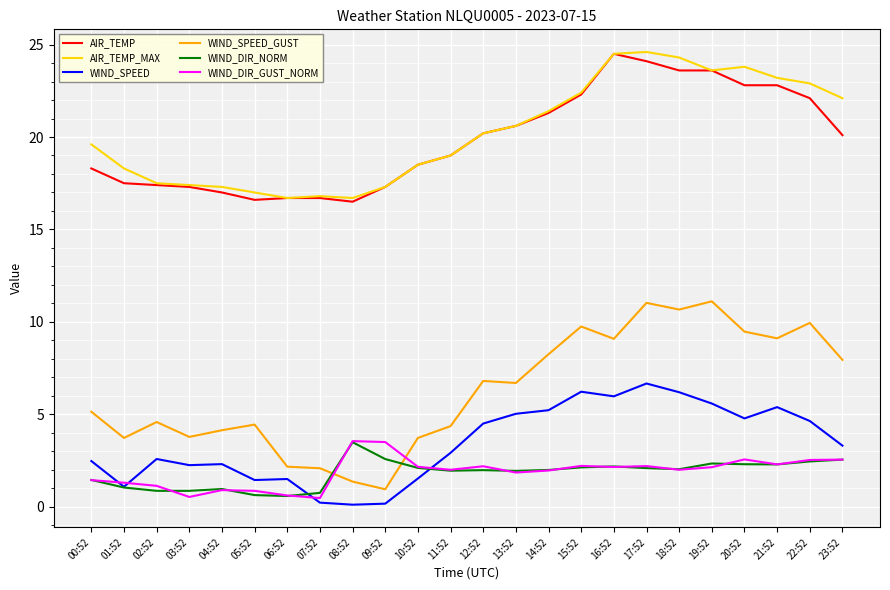

Which series has the largest range (max minus min)?

WIND_SPEED_GUST